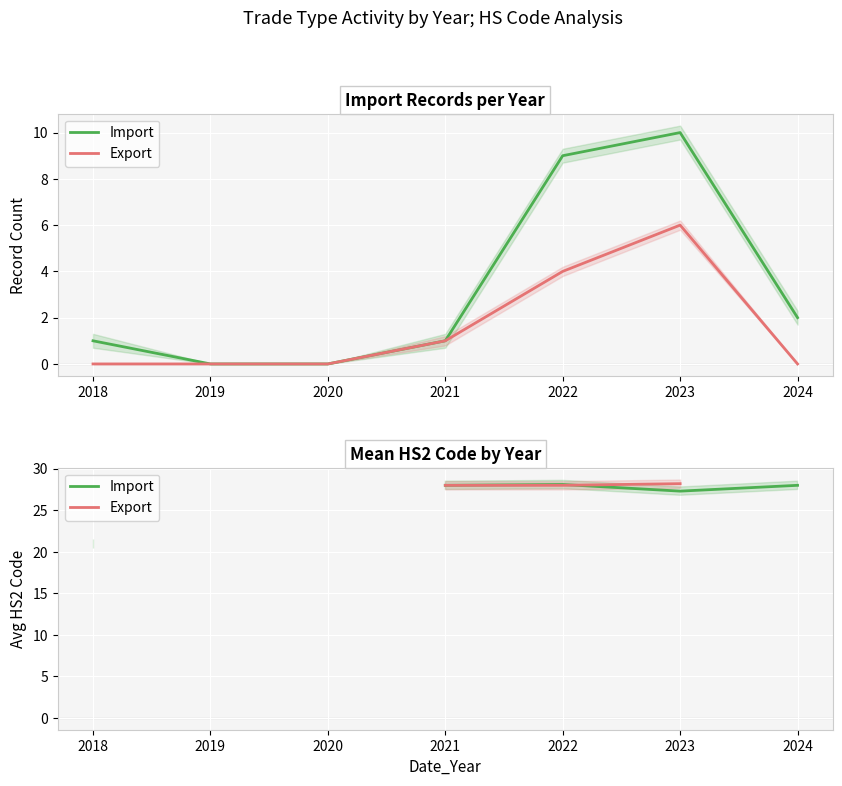

What is the spread (max minus min) of values at 2022?

0.1